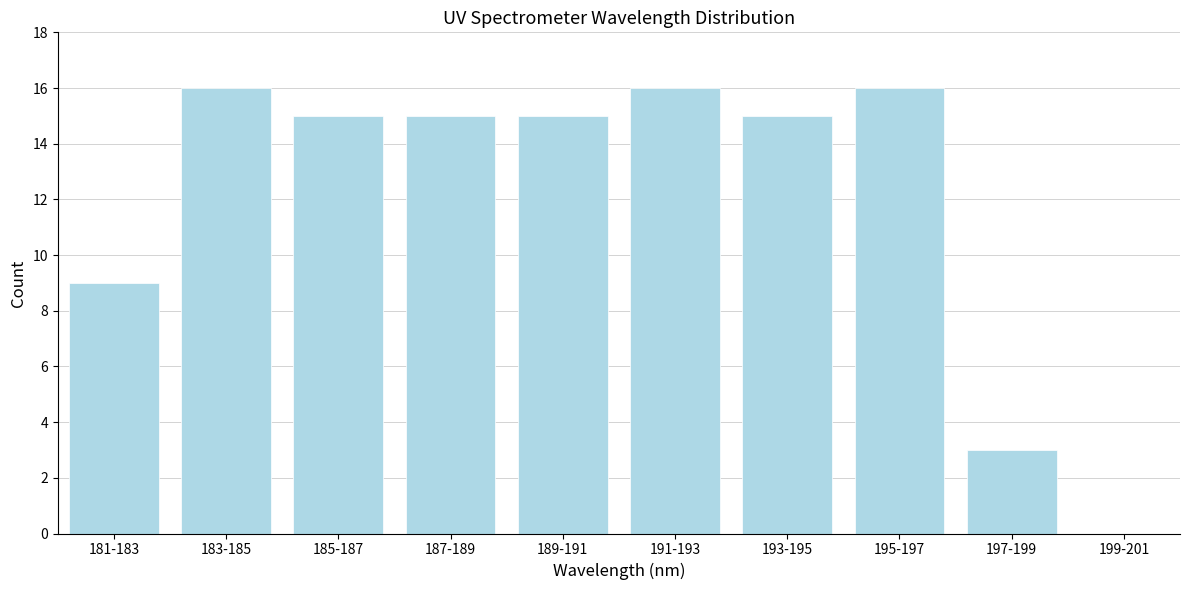

Reading left to right, list all the values displayed in this chart.

181-183=9	183-185=16	185-187=15	187-189=15	189-191=15	191-193=16	193-195=15	195-197=16	197-199=3	199-201=0